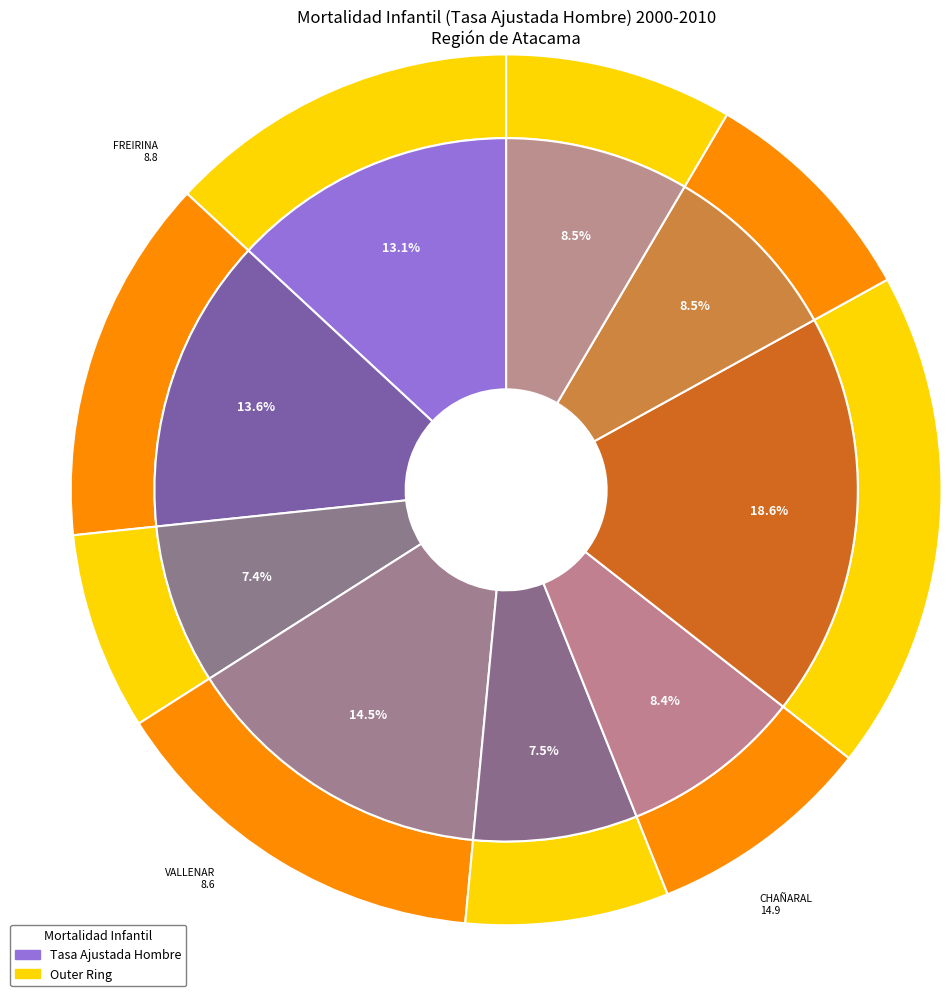

The CALDERA slice represents 14% of the pie. True or false?

True